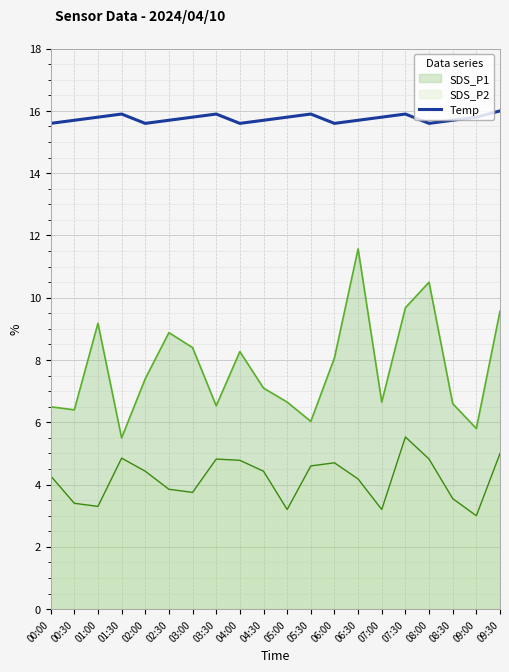

Between 01:00 and 02:00, which is larger?

01:00